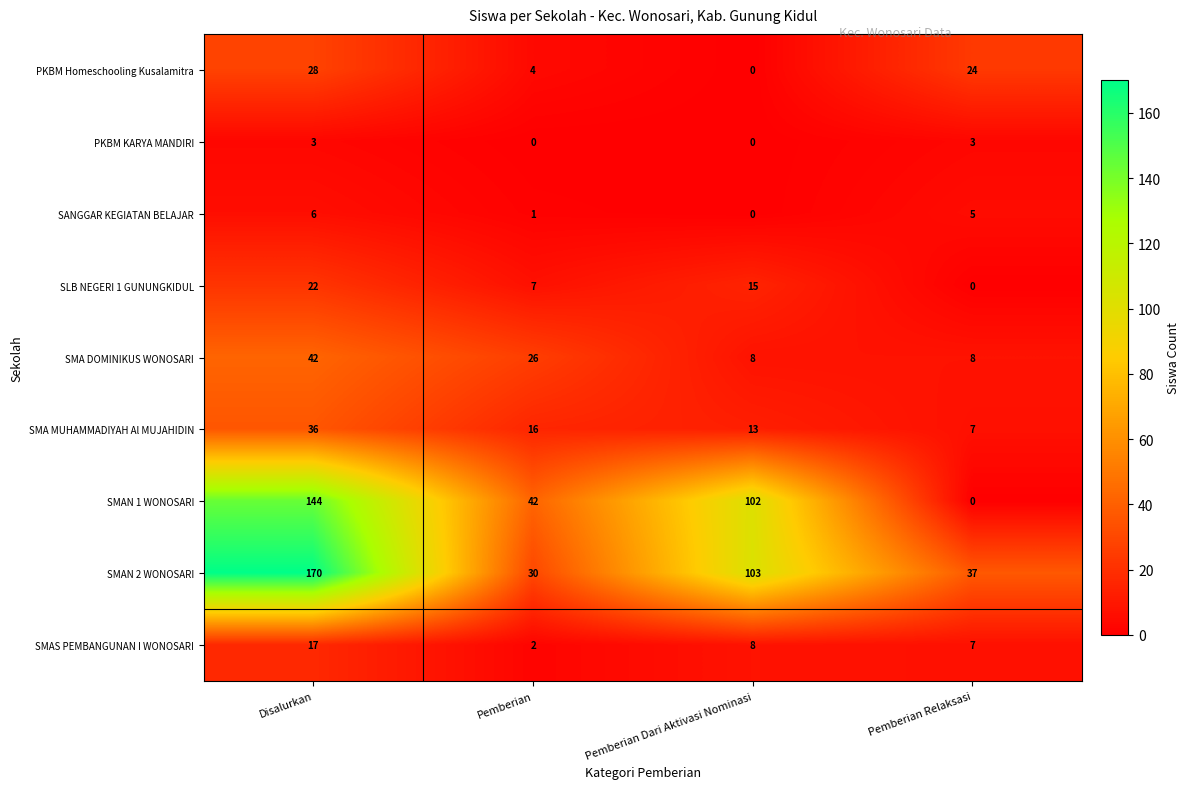

What is the total value across all series at Disalurkan?

468